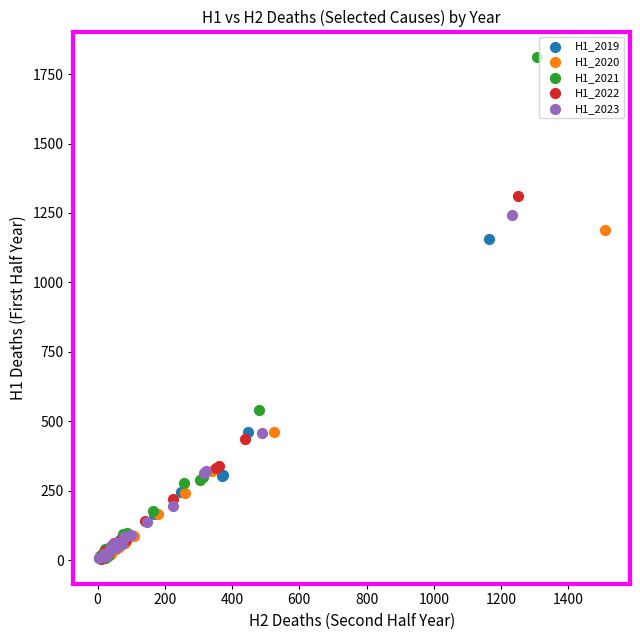

Which series contains the highest Y value?

H1_2021